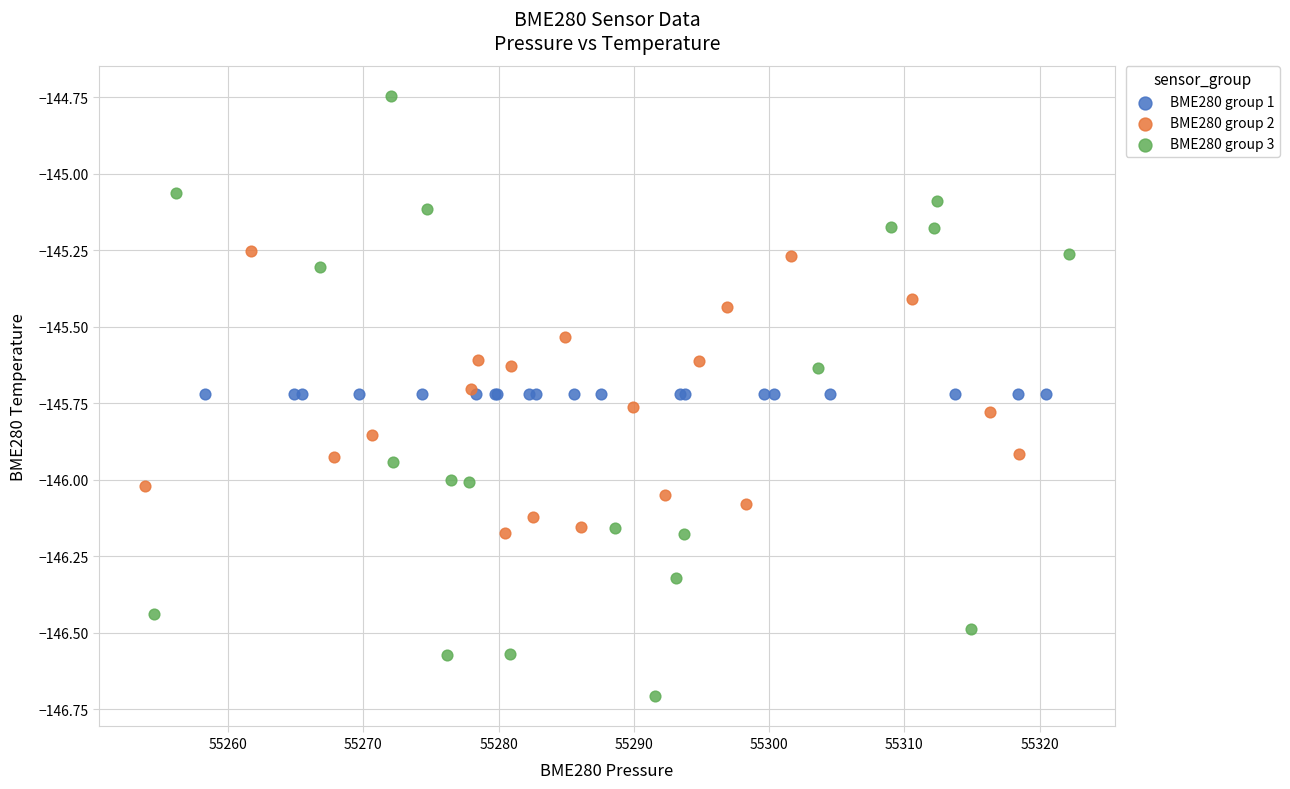

Which series reaches the minimum Y coordinate?

BME280 group 3